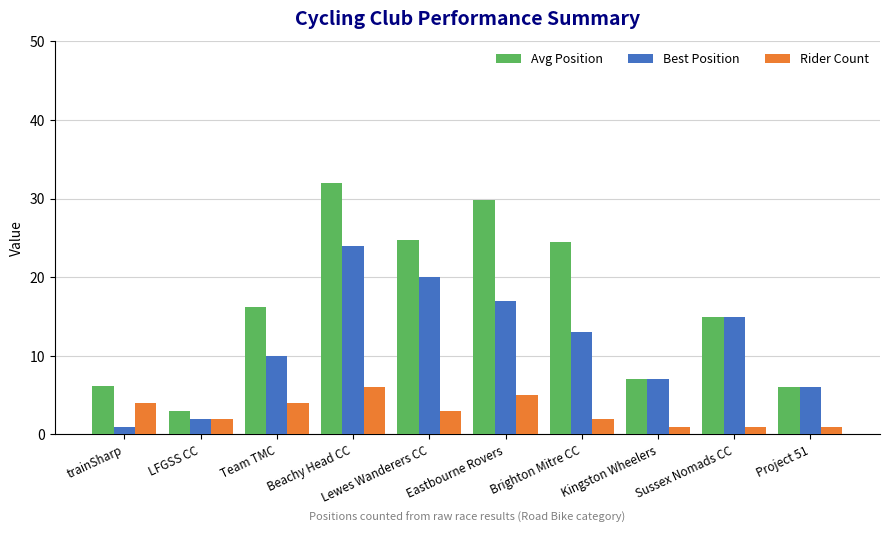

What is the approximate value of Avg Position at Beachy Head CC?

32.0